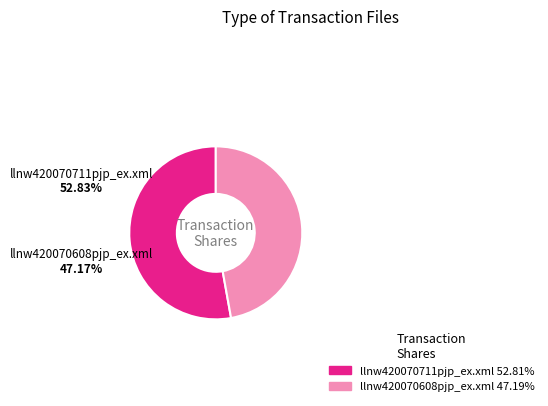

To the nearest percent, what portion does llnw420070711pjp_ex.xml represent?

53%